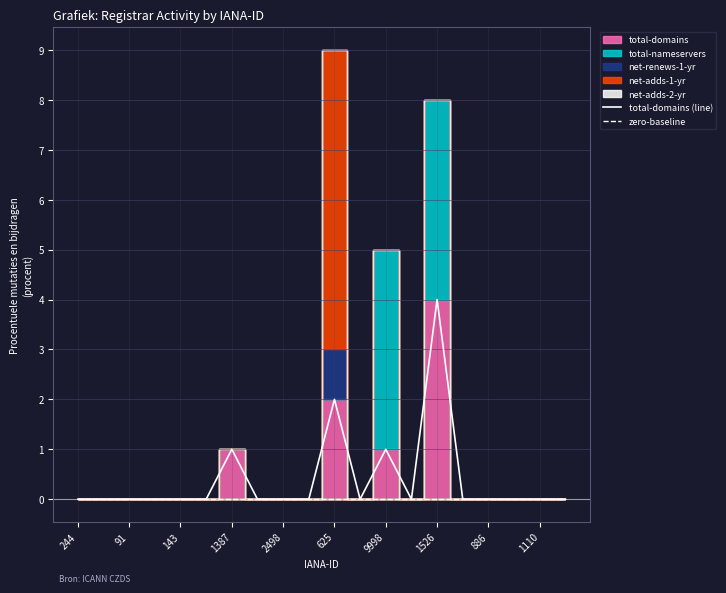

The value of zero-baseline at 244 is 0. True or false?

True